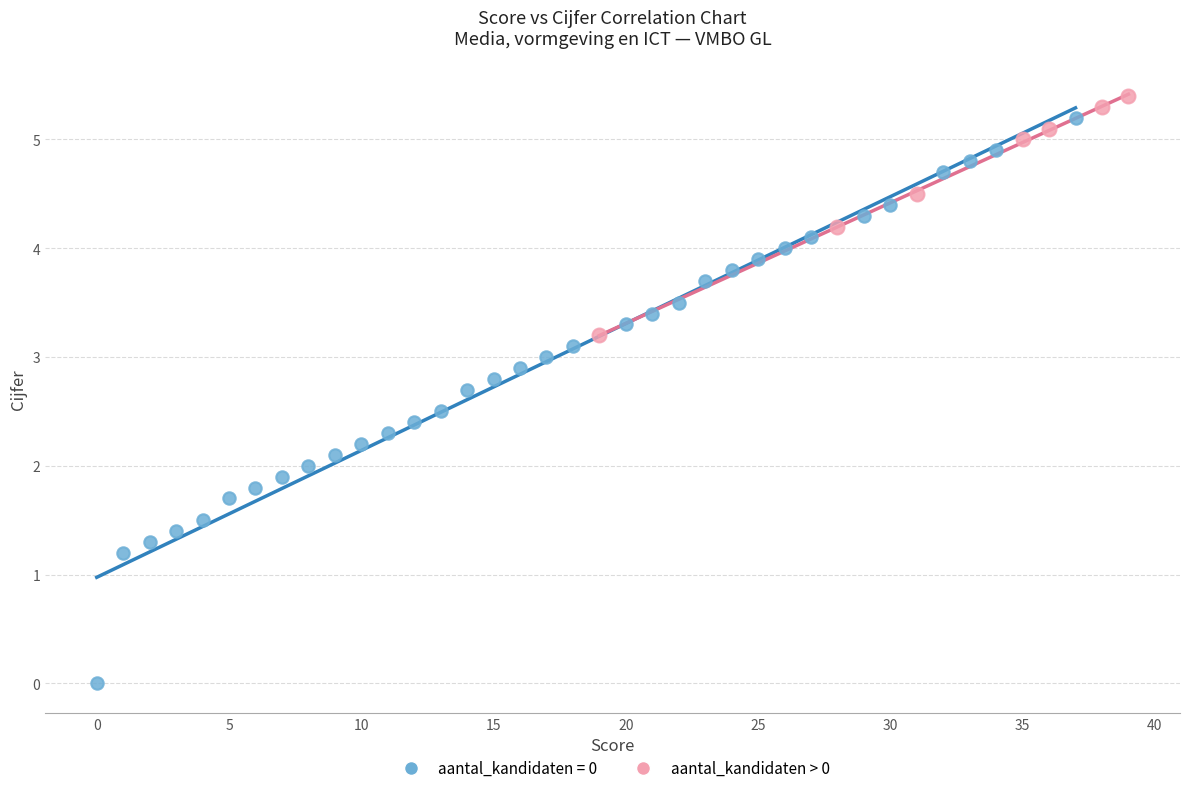

Which series contains the lowest Y value?

aantal_kandidaten = 0